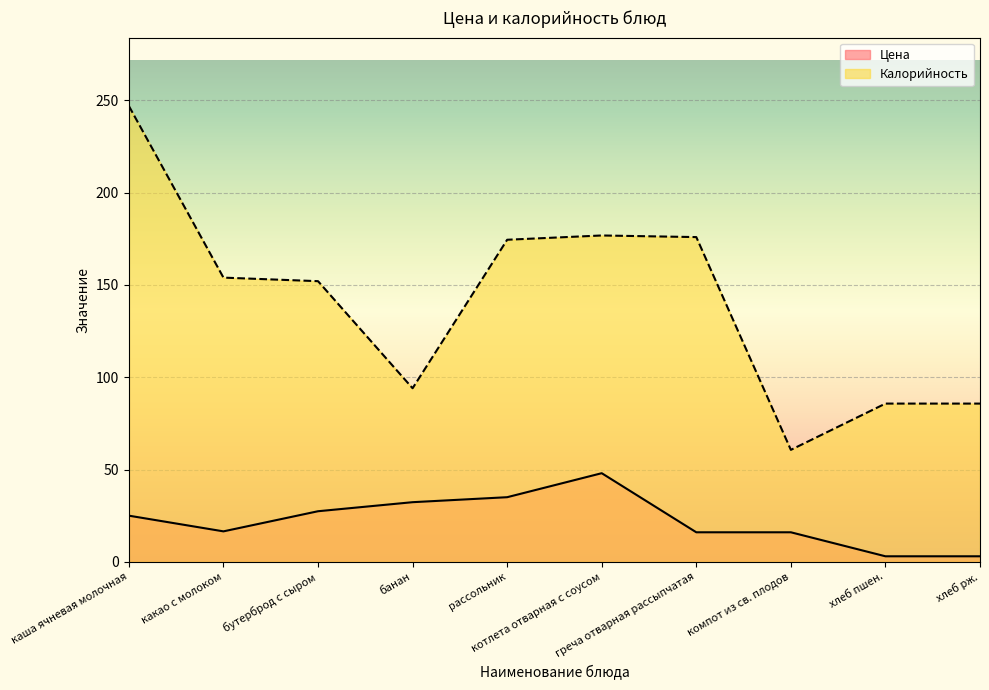

What is the value of the Калорийность point at the 6th from the left?

176.8